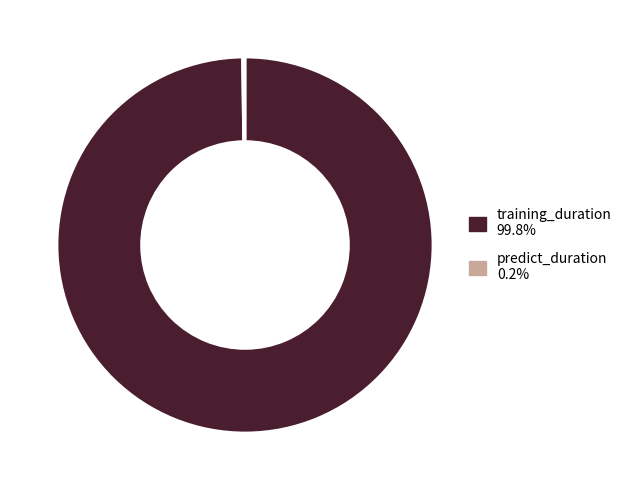

Which category accounts for the majority?

training_duration